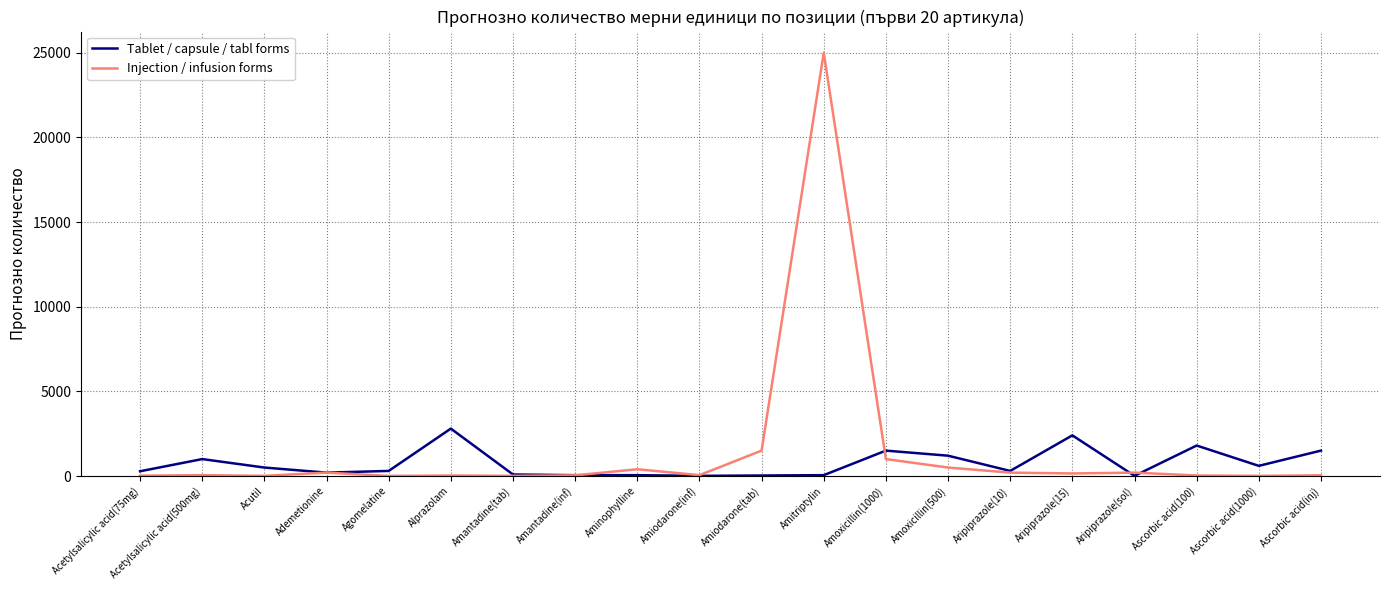

Which category has the highest value across all series?

Amitriptylin